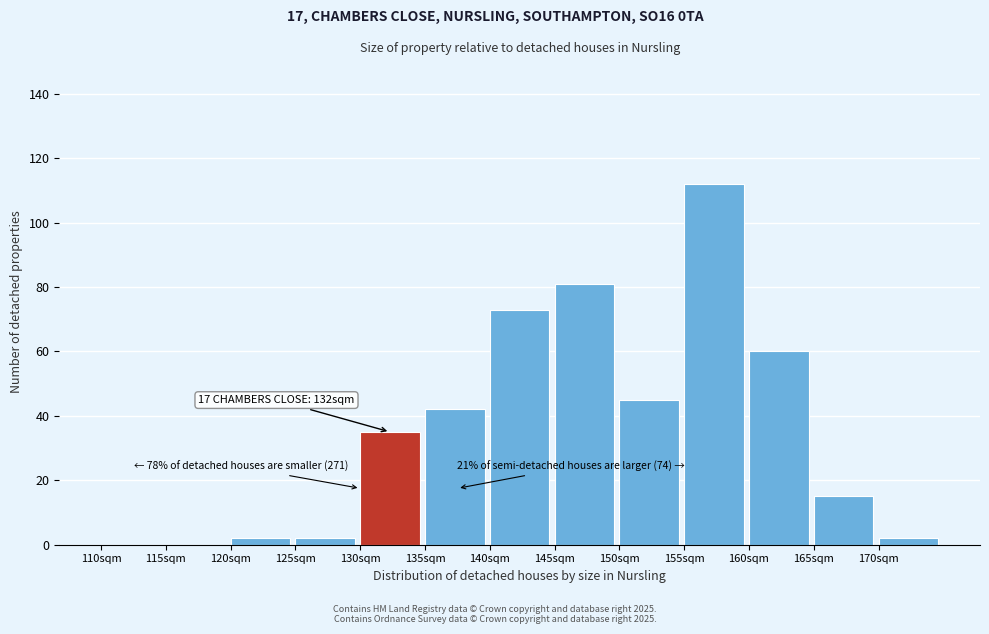

Reading left to right, extract all data points from this chart.

110sqm=0	115sqm=0	120sqm=2	125sqm=2	130sqm=35	135sqm=42	140sqm=73	145sqm=81	150sqm=45	155sqm=112	160sqm=60	165sqm=15	170sqm=2